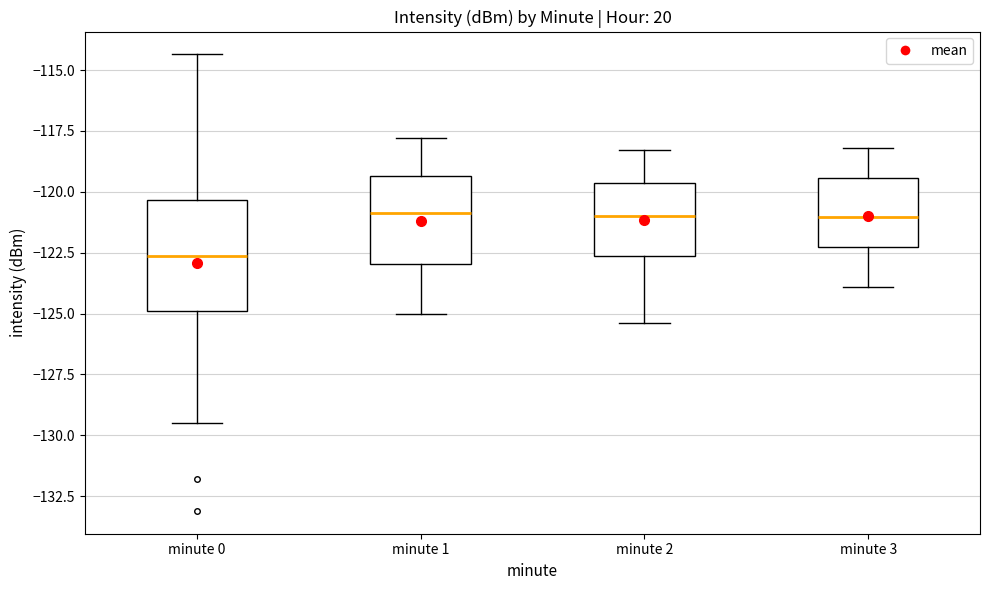

Which box's median line is the lowest?

minute 0